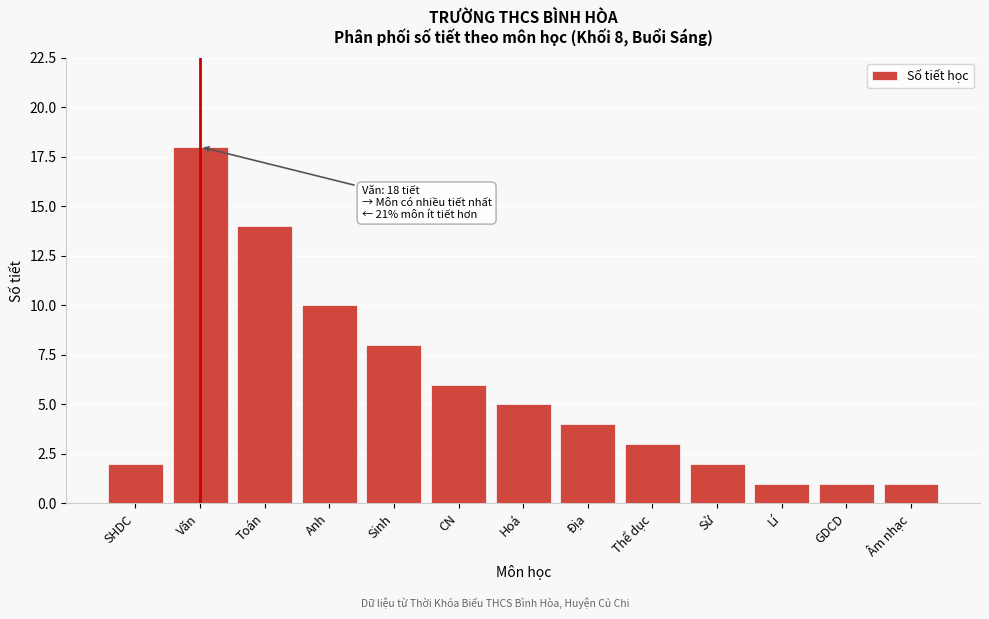

Reading left to right, list all the values displayed in this chart.

SHDC=2	Văn=18	Toán=14	Anh=10	Sinh=8	CN=6	Hoá=5	Địa=4	Thể dục=3	Sử=2	Lí=1	GDCD=1	Âm nhạc=1